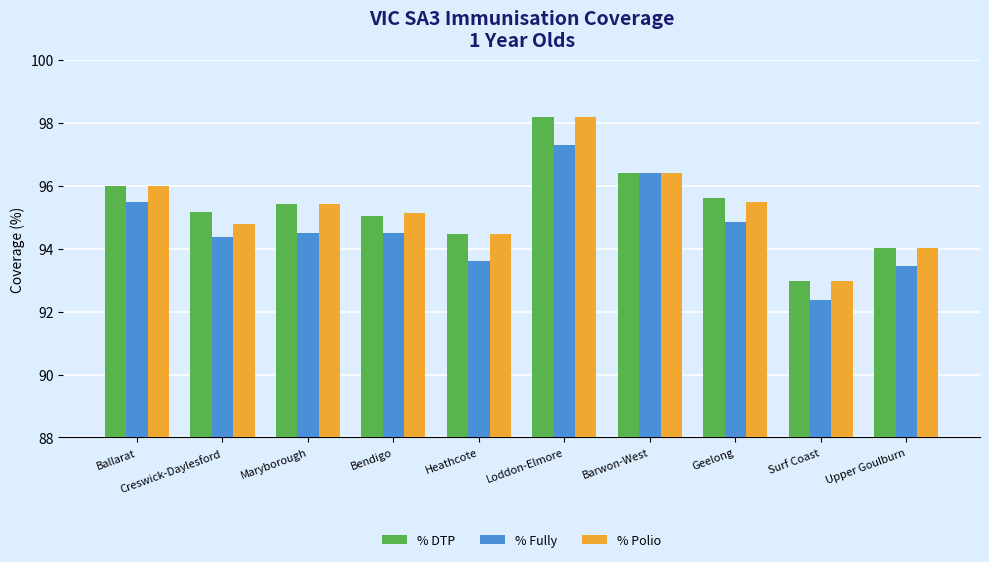

What is the difference between the maximum and minimum values in the % Fully series?

4.9